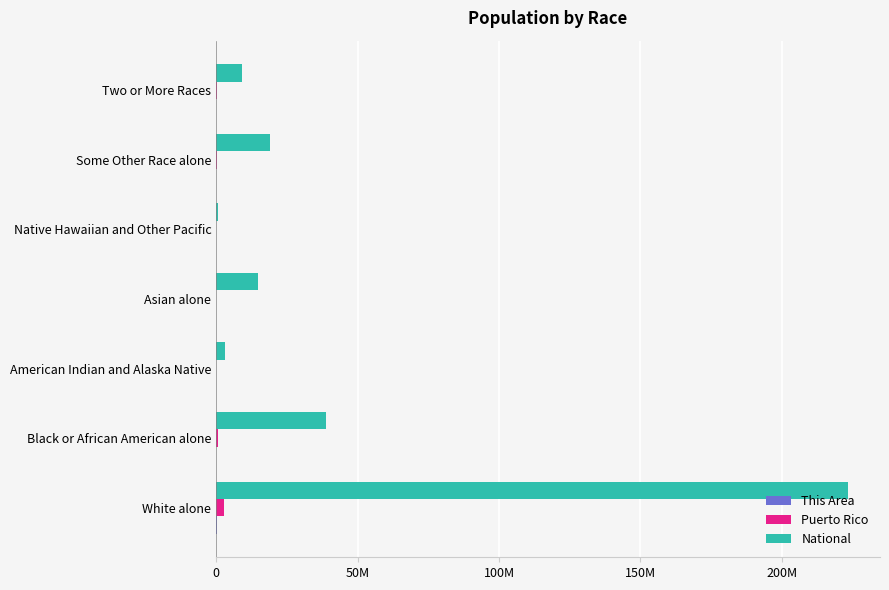

Which series has the largest range (max minus min)?

National